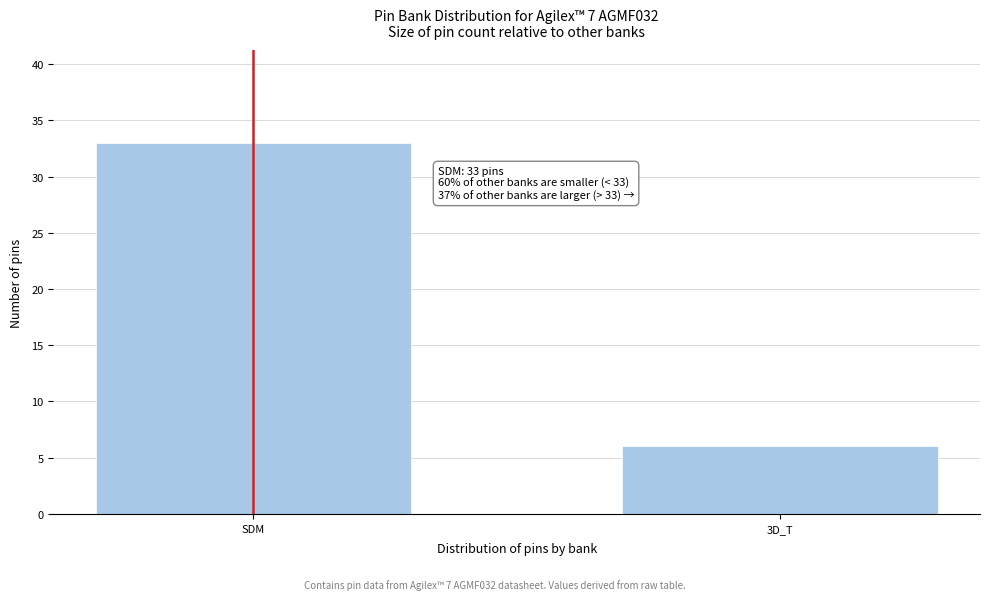

Reading right to left, extract all data points from this chart.

6	33